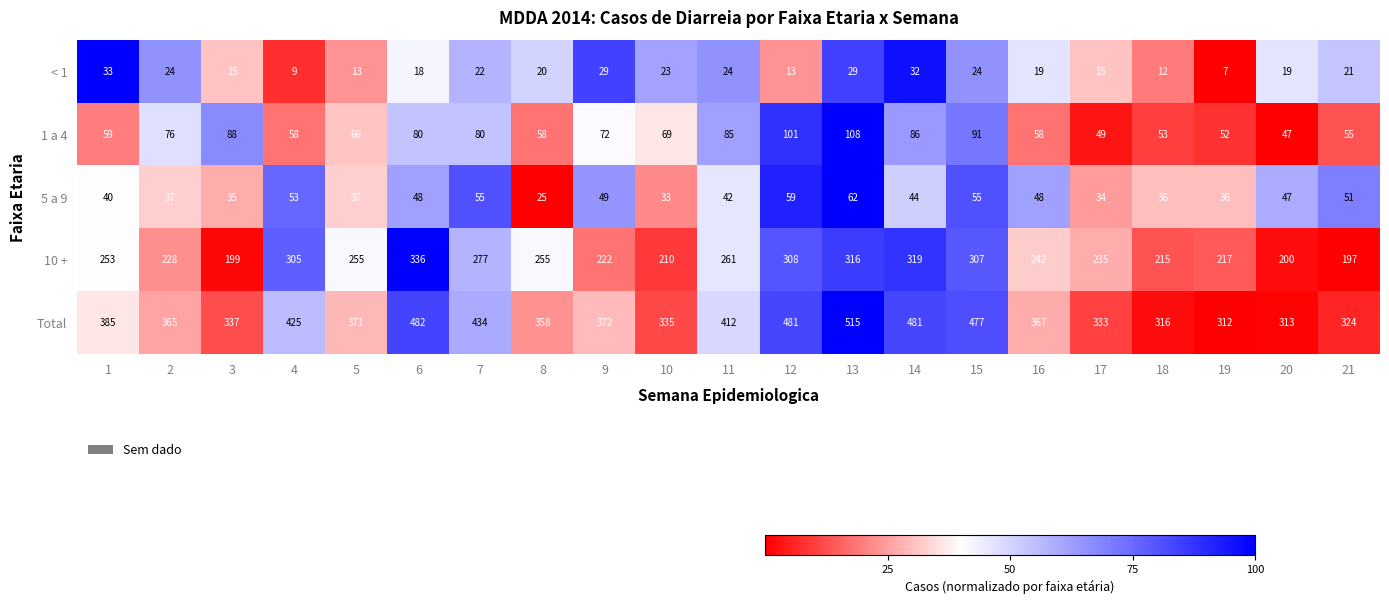

At which category does the chart reach its peak across all series?

13